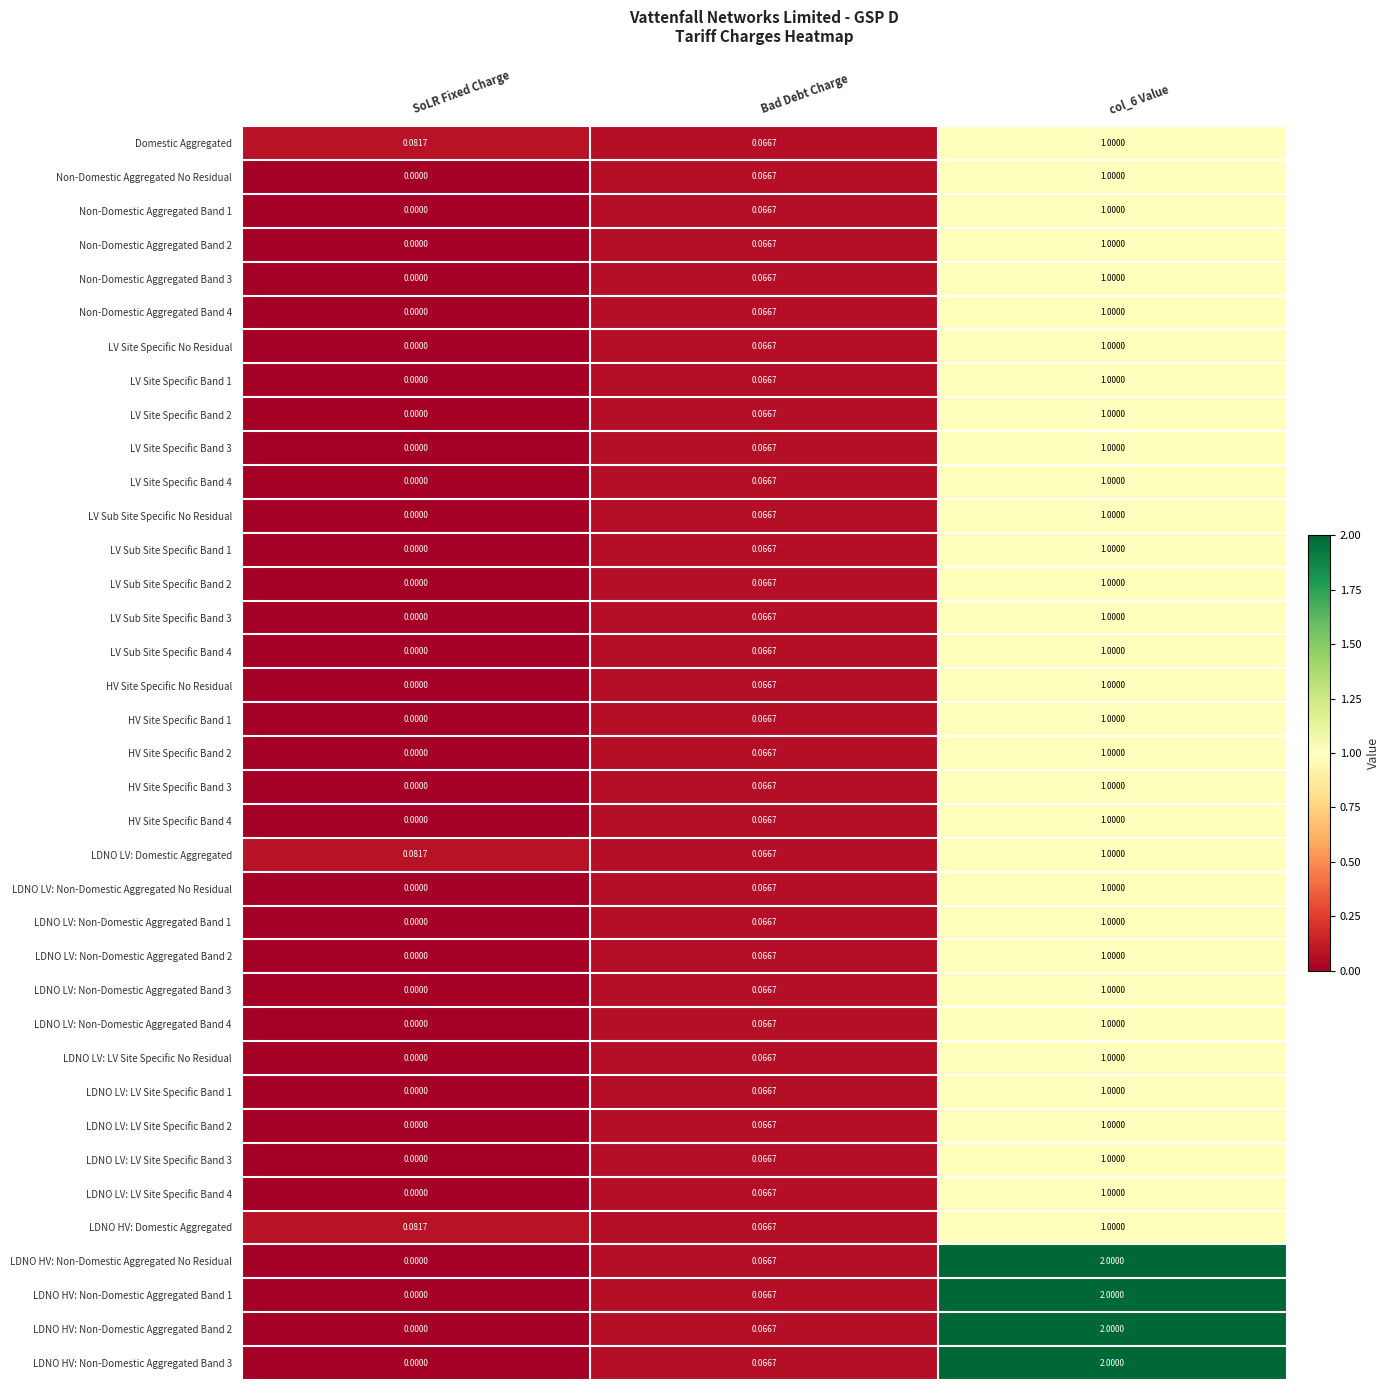

Is the value of LDNO LV: LV Site Specific Band 2 at col_6 Value greater than the value of LDNO HV: Non-Domestic Aggregated No Residual at Bad Debt Charge?

Yes